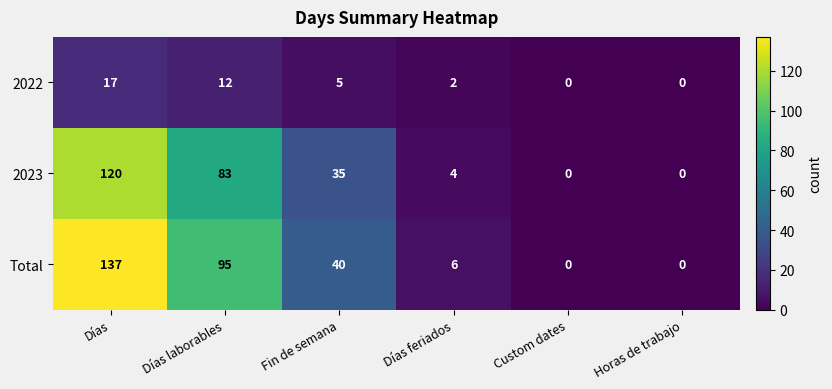

List the series in order of their peak value, lowest first.

2022, 2023, Total